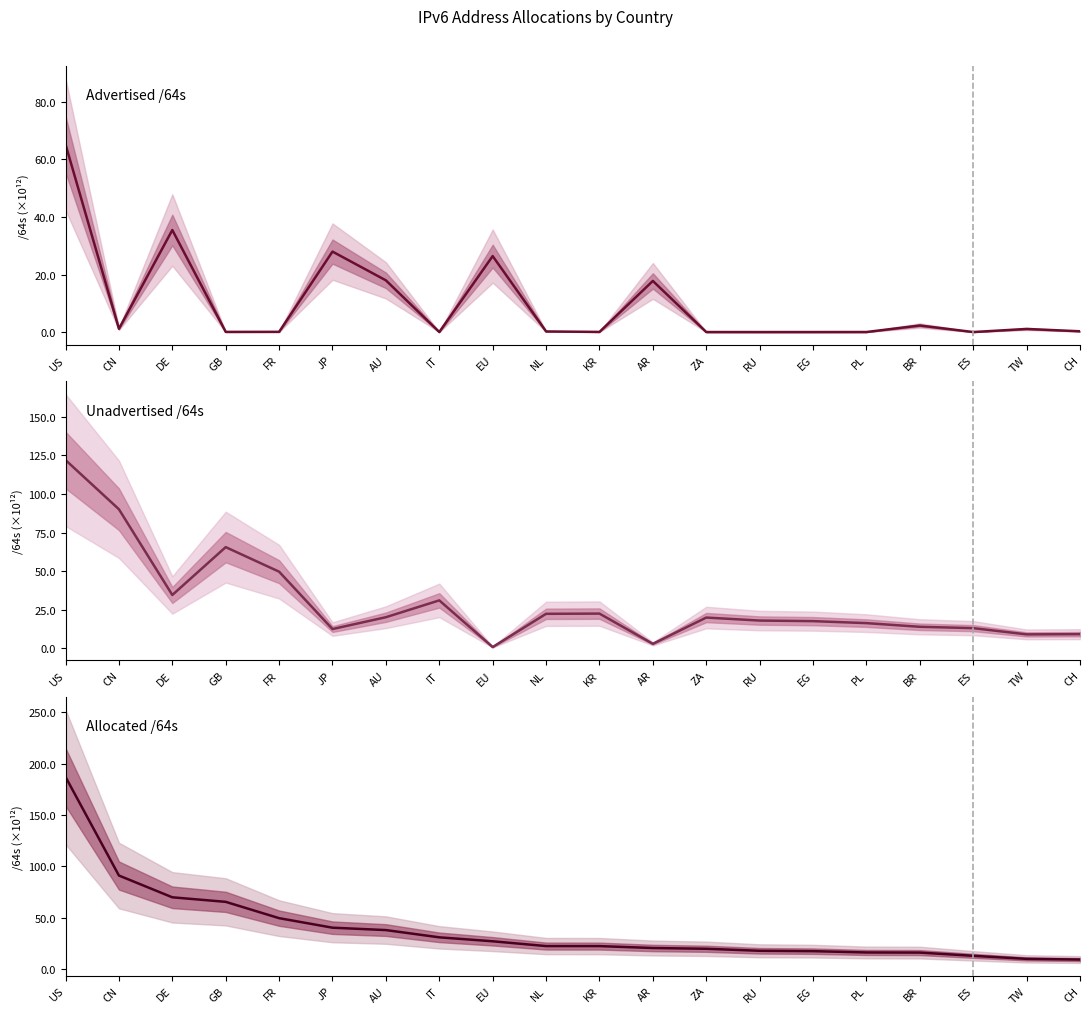

Reading left to right, list all the values displayed in this chart.

Advertised /64s: US=65.2	CN=1.1	DE=35.5	GB=0.1	FR=0.1	JP=28.0	AU=18.0	IT=0.0	EU=26.4	NL=0.2	KR=0.1	AR=17.8	ZA=0.0	RU=0.0	EG=0.0	PL=0.0	BR=2.3	ES=0.0	TW=1.1	CH=0.3
Unadvertised /64s: US=121.9	CN=90.1	DE=34.6	GB=65.5	FR=49.6	JP=12.5	AU=20.2	IT=31.1	EU=0.8	NL=22.4	KR=22.5	AR=2.9	ZA=19.9	RU=18.0	EG=17.6	PL=16.3	BR=14.0	ES=13.1	TW=9.0	CH=9.2
Allocated /64s: US=187.1	CN=91.2	DE=70.0	GB=65.6	FR=49.7	JP=40.5	AU=38.1	IT=31.1	EU=27.2	NL=22.6	KR=22.6	AR=20.7	ZA=20.0	RU=18.0	EG=17.6	PL=16.4	BR=16.2	ES=13.1	TW=10.1	CH=9.5